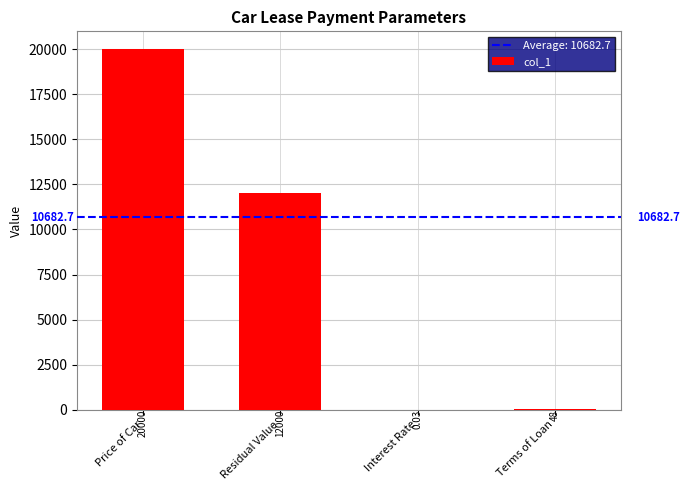

Where is the data nearest to the value 10000?

Residual Value